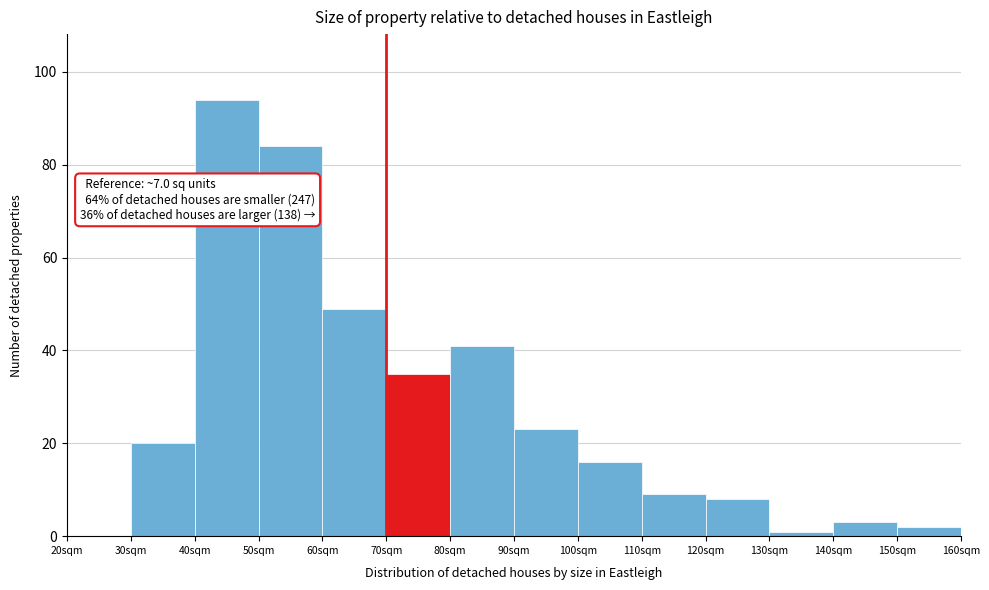

Reading left to right, list all the values displayed in this chart.

20sqm=0	30sqm=20	40sqm=94	50sqm=84	60sqm=49	70sqm=35	80sqm=41	90sqm=23	100sqm=16	110sqm=9	120sqm=8	130sqm=1	140sqm=3	150sqm=2